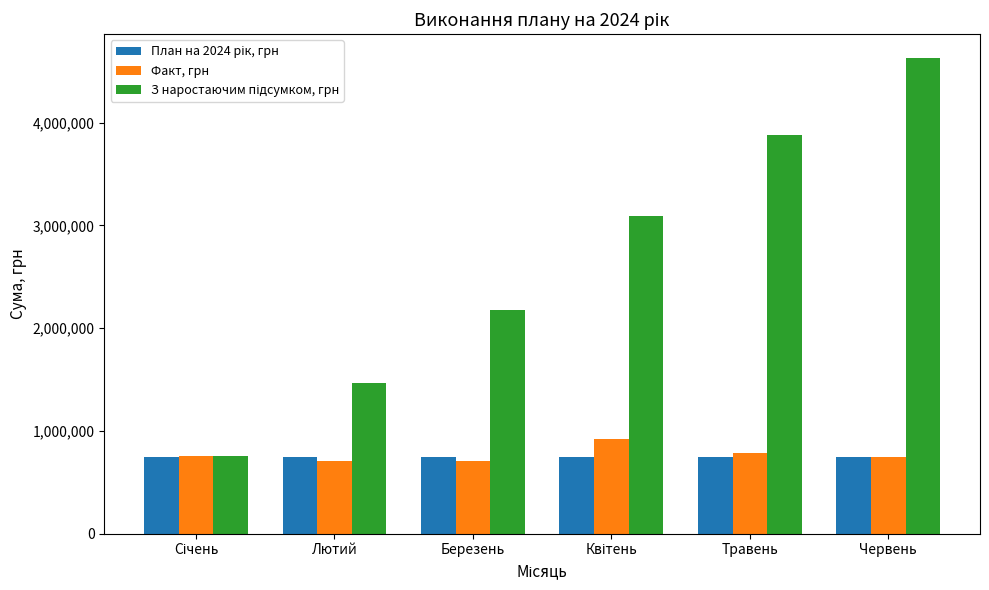

Is it true that Факт, грн equals 709474.8 at Березень?

True